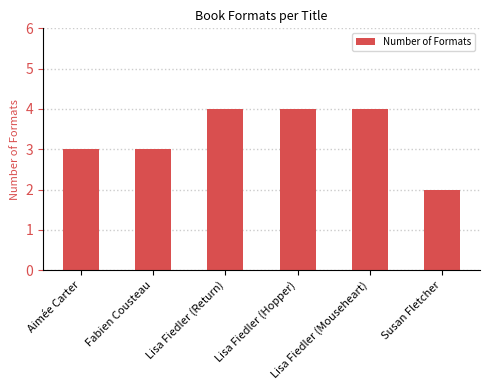

How many categories are shown in the chart?

6